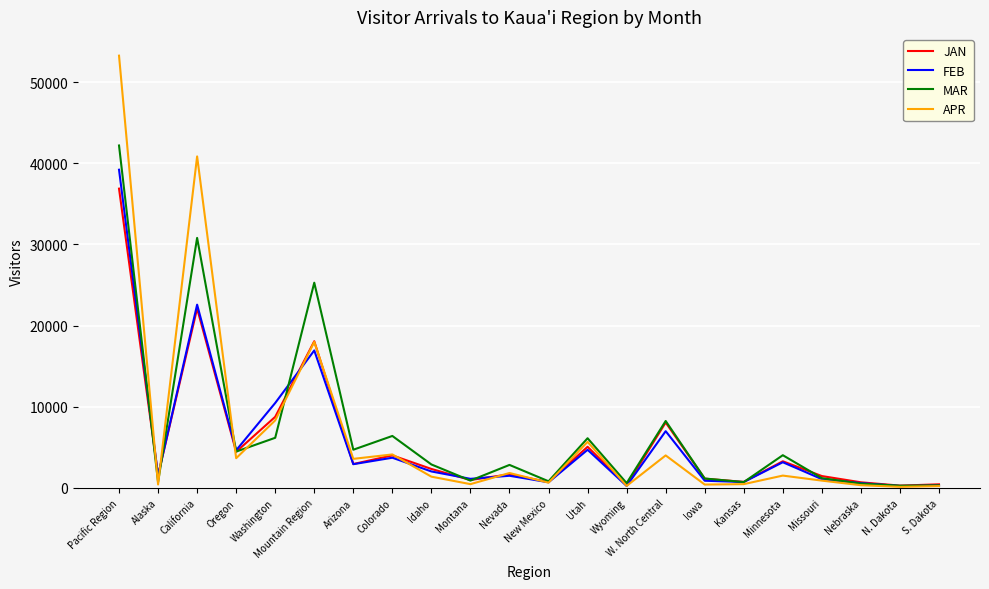

What is the difference between the highest and lowest values at Colorado?

2681.6